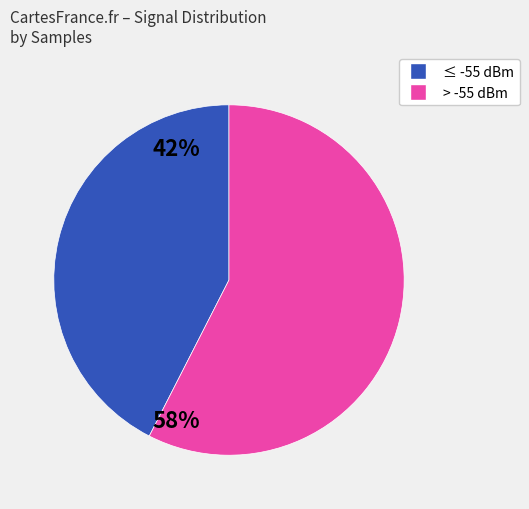

Is there a majority slice in this chart?

Yes